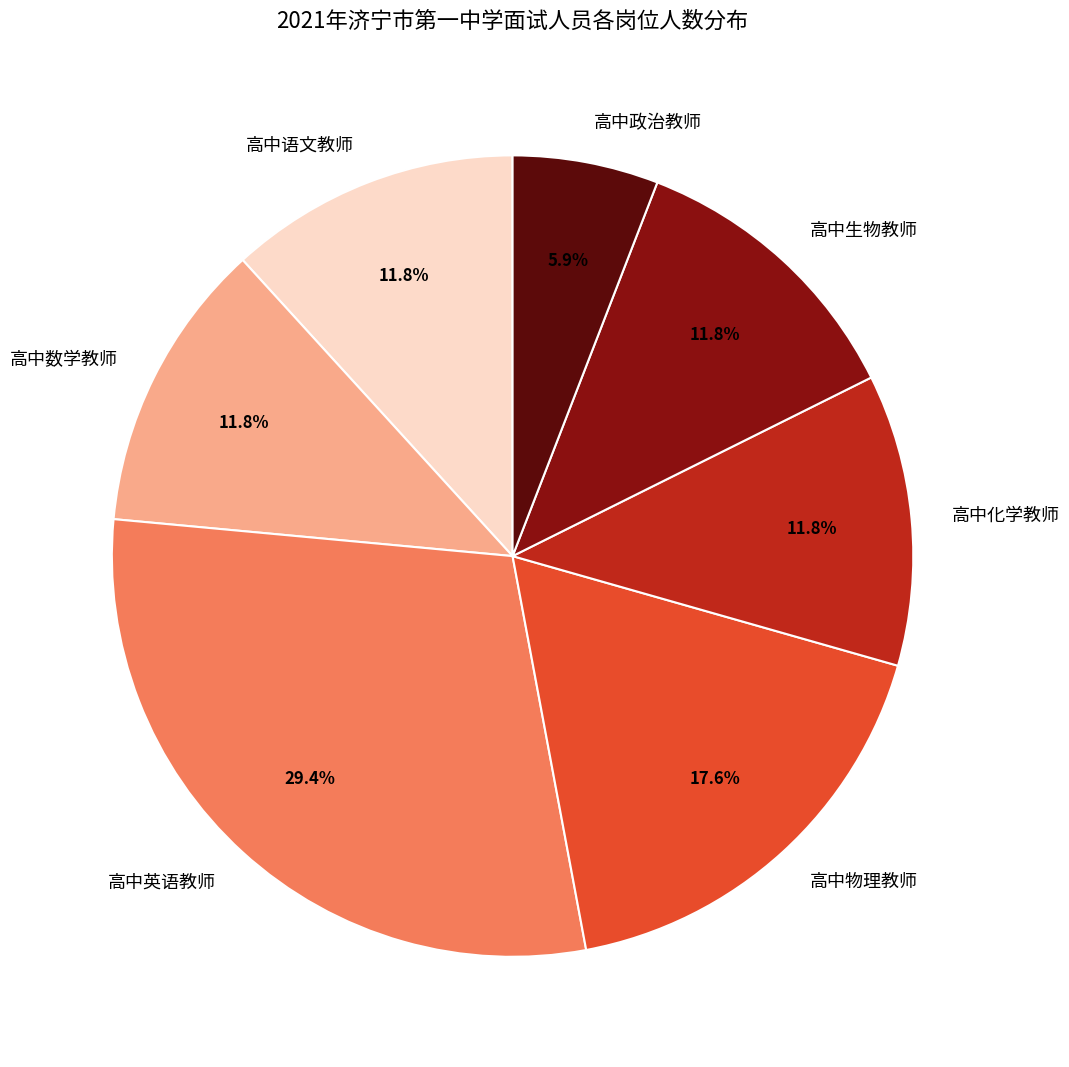

Which category has the biggest portion of the pie?

高中英语教师